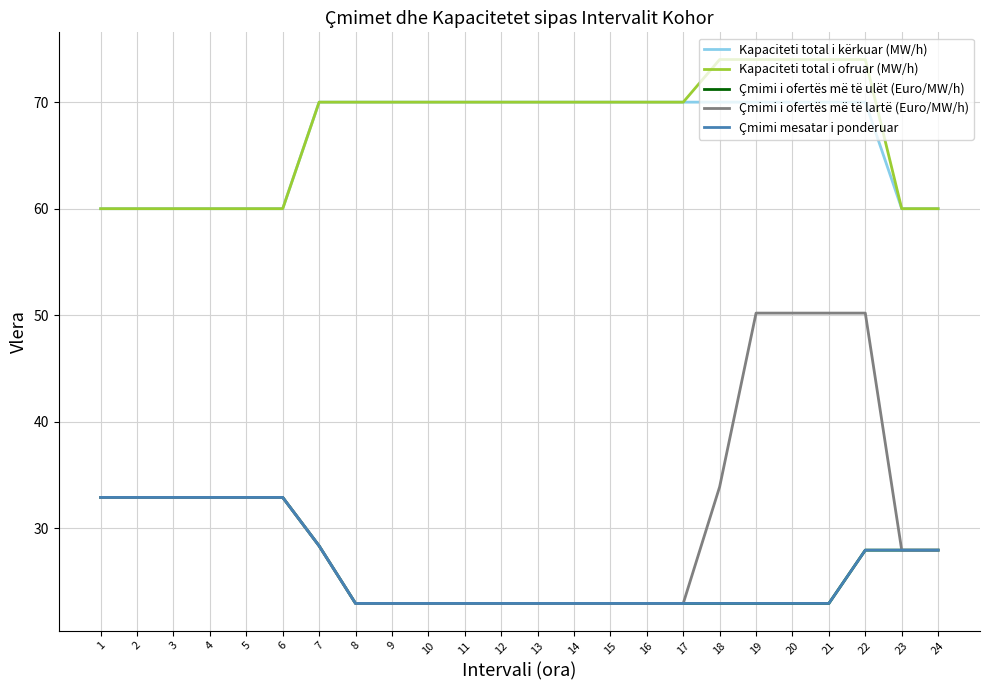

What is the maximum value for Kapaciteti total i kërkuar (MW/h)?

70.0